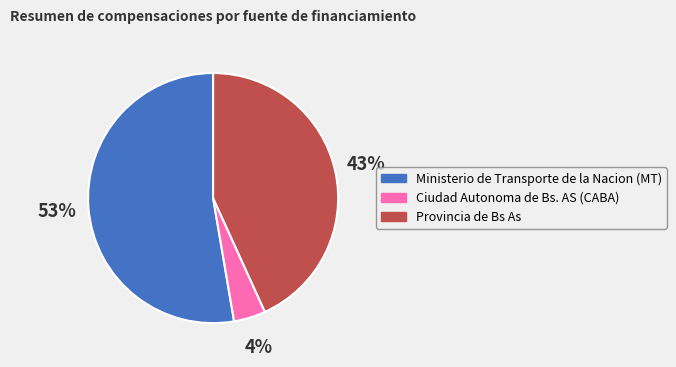

Is there a majority slice in this chart?

Yes